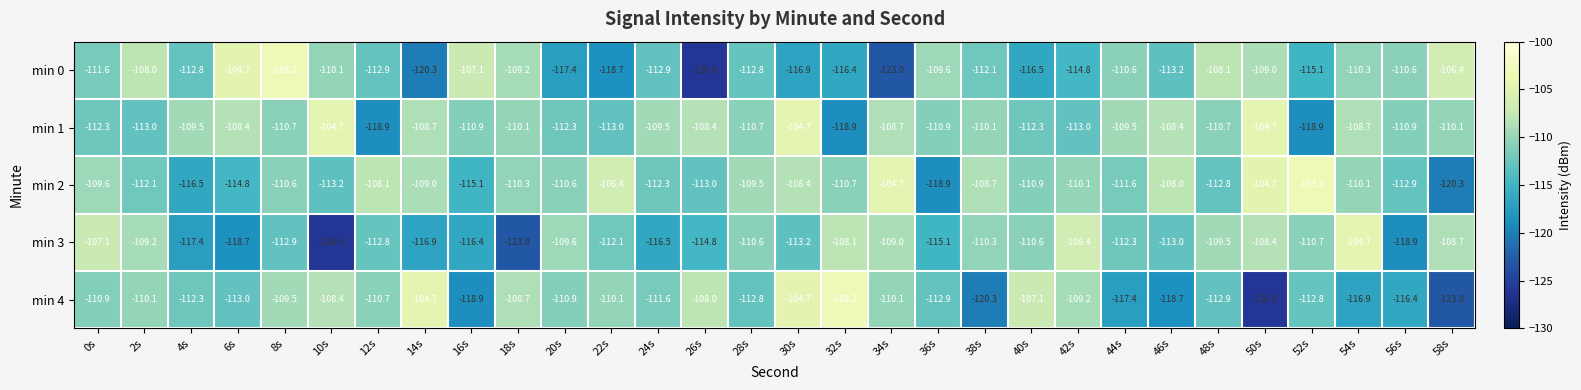

What is the total value across all series at 20s?

-560.8